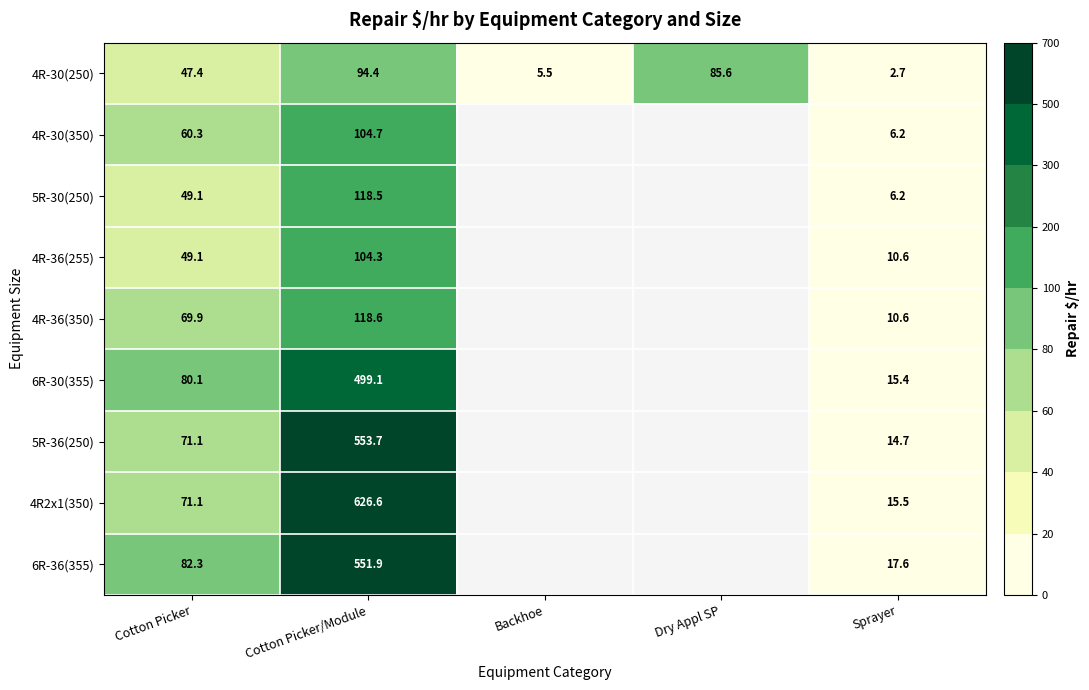

Is it true that 4R-36(350) equals 10.6 at Sprayer?

True